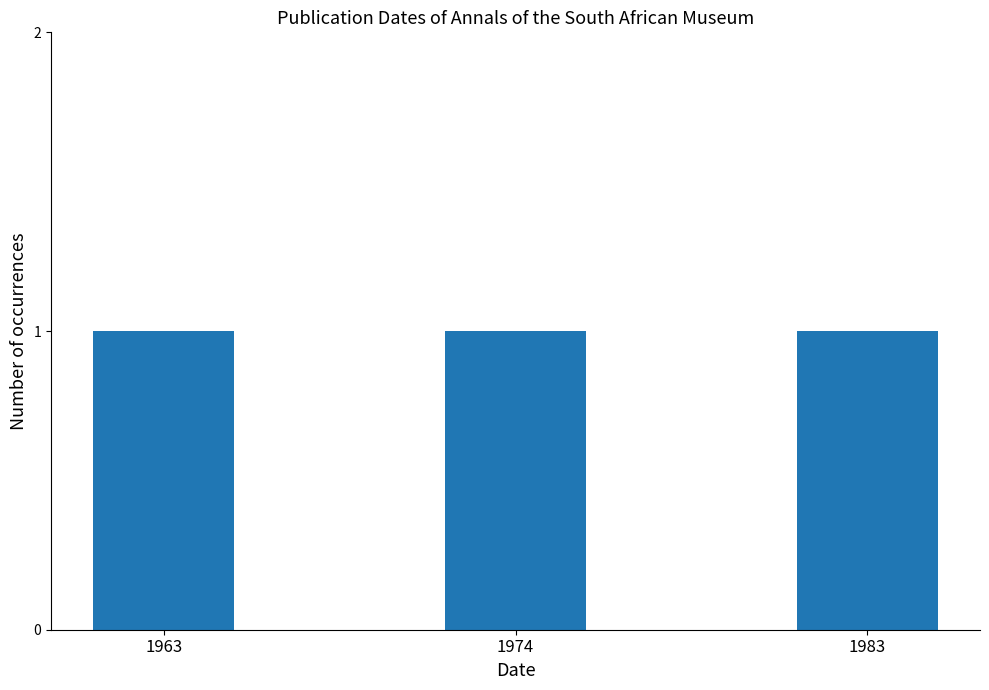

Reading right to left, transcribe all the data shown in this chart.

1983	1974	1963